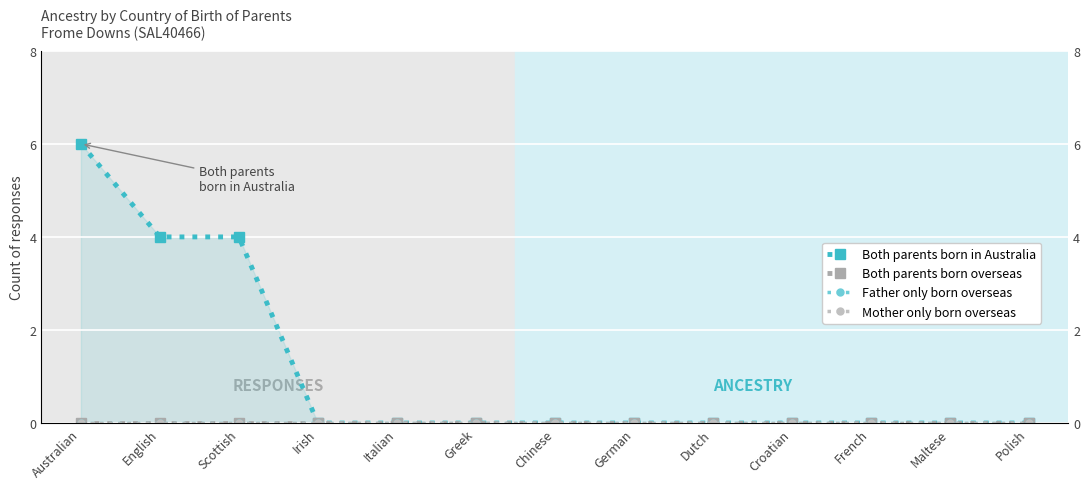

True or false: Both parents born overseas has more than 1 points higher than both neighbors.

False